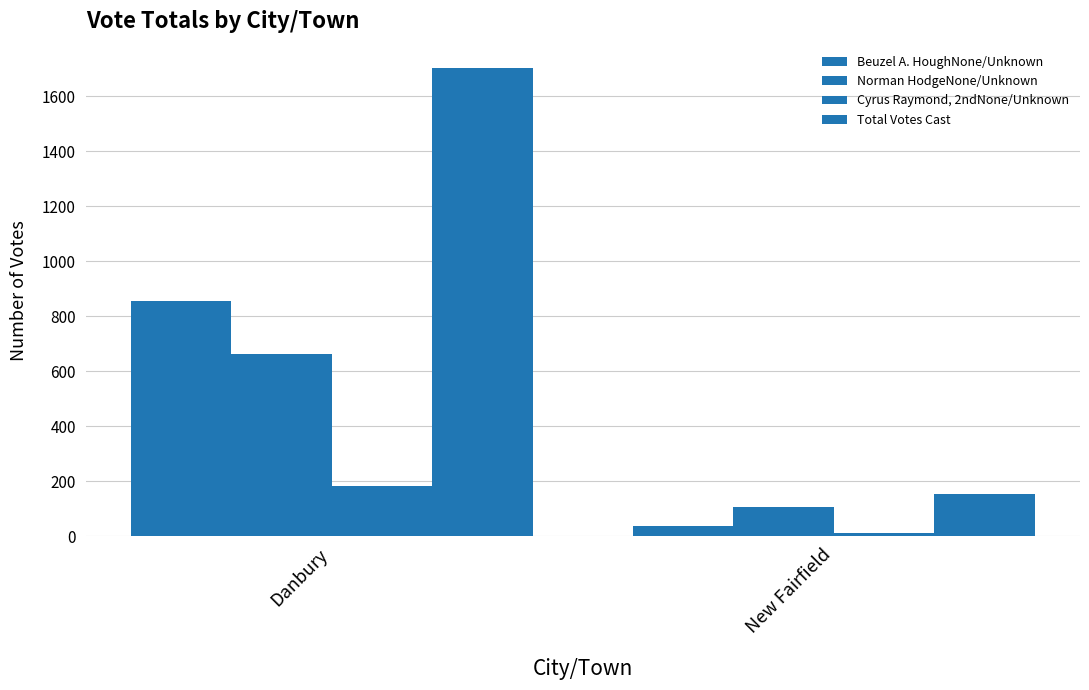

Which series changed the most between Danbury and New Fairfield?

Total Votes Cast